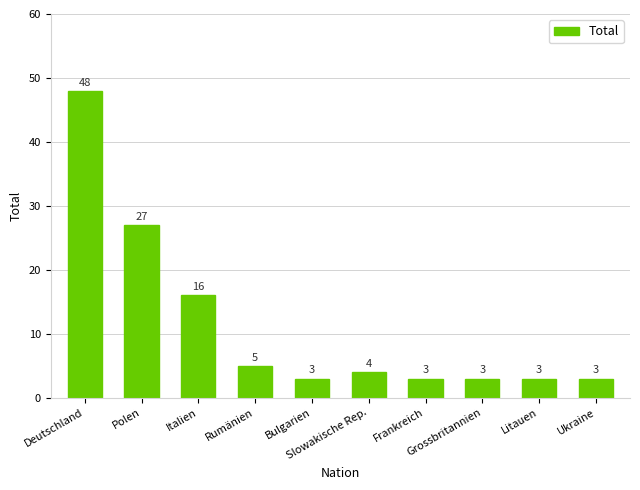

Reading right to left, what are all the values shown in this chart?

3	3	3	3	4	3	5	16	27	48